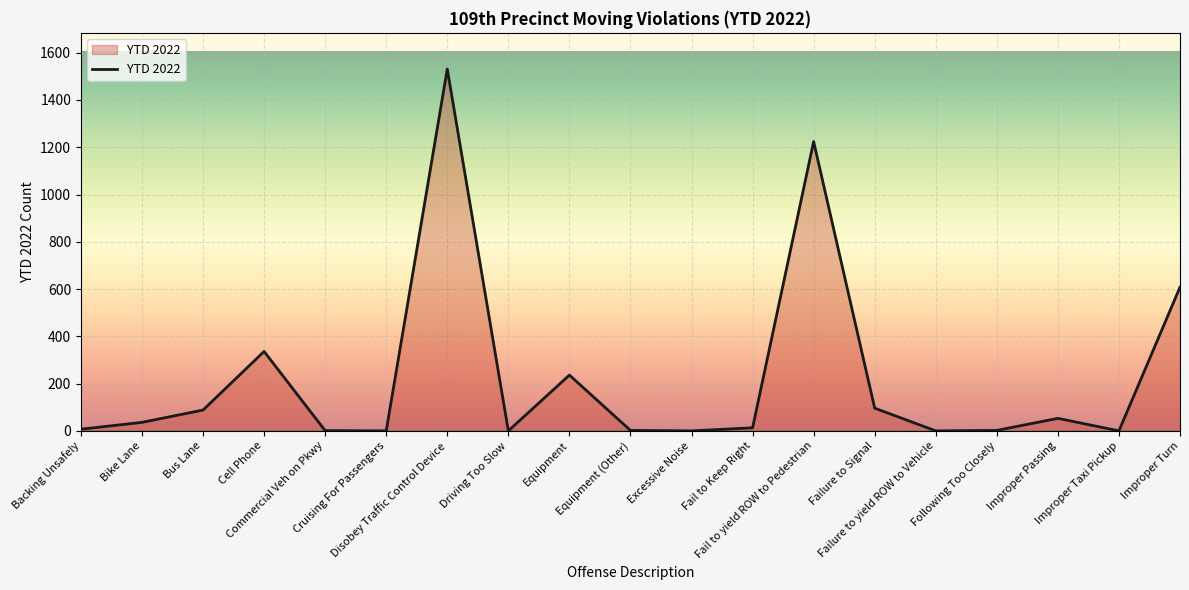

Approximately how many times larger is the value at Improper Turn compared to Commercial Veh on Pkwy?

608.0